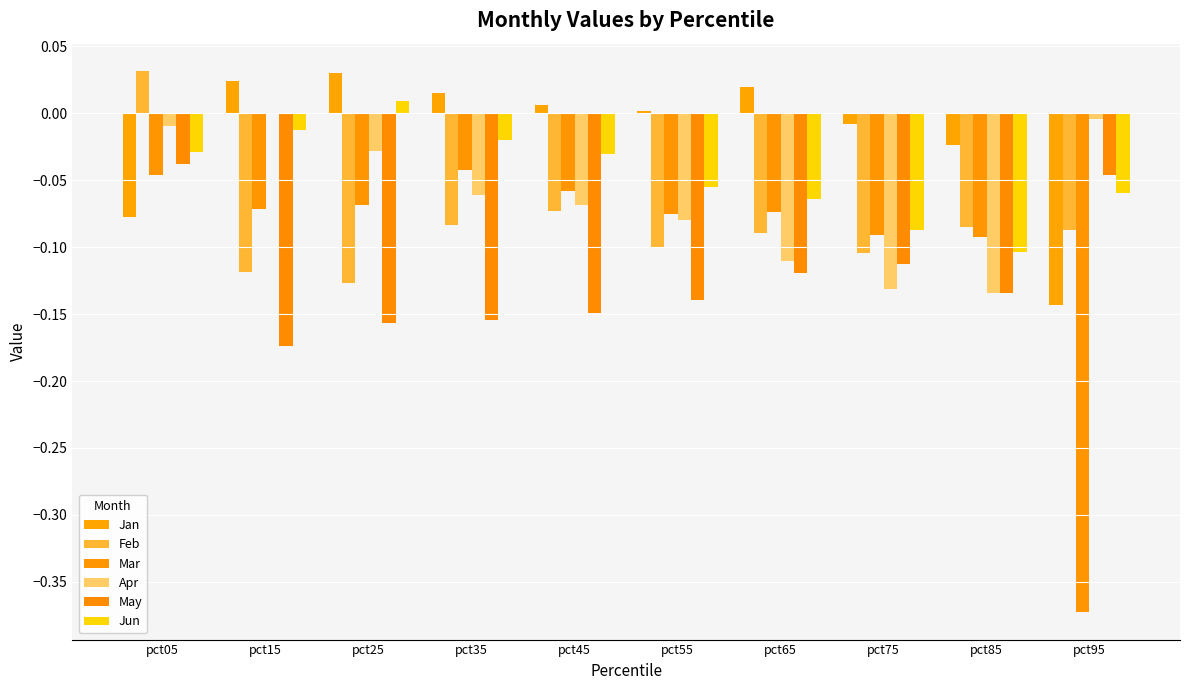

Are the bars grouped side by side (vs. stacked)?

Yes